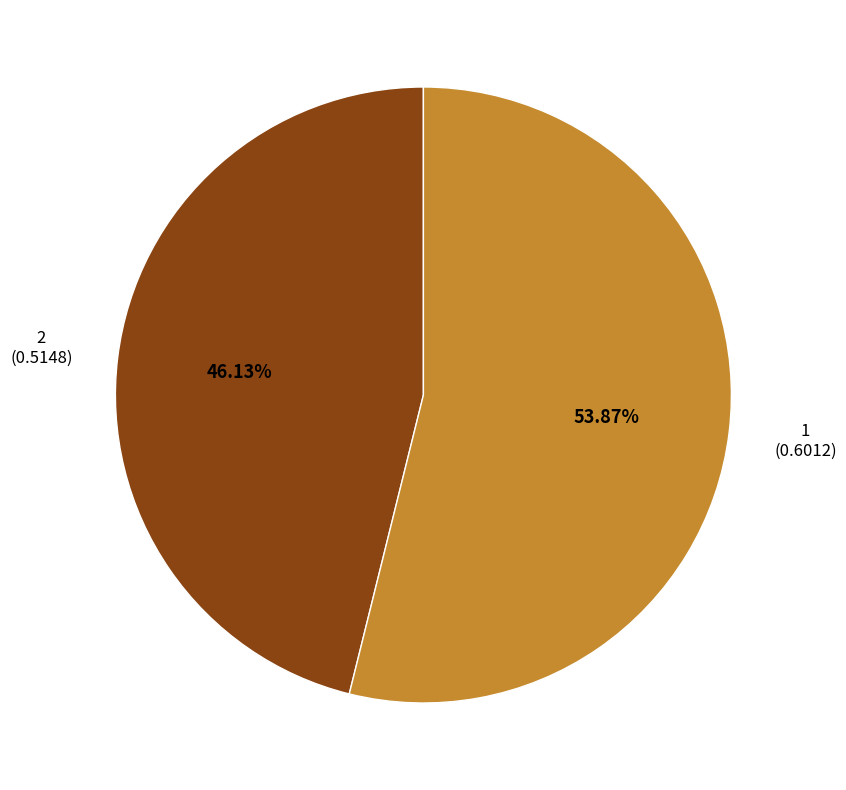

To the nearest percent, what is the difference between the 2 and 1 slice percentages?

8%